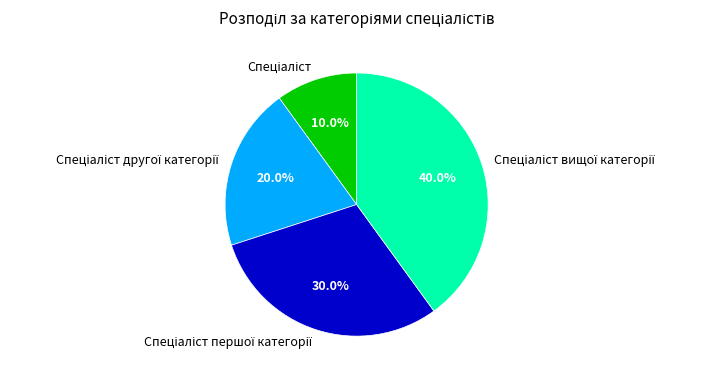

Is there a majority slice in this chart?

No